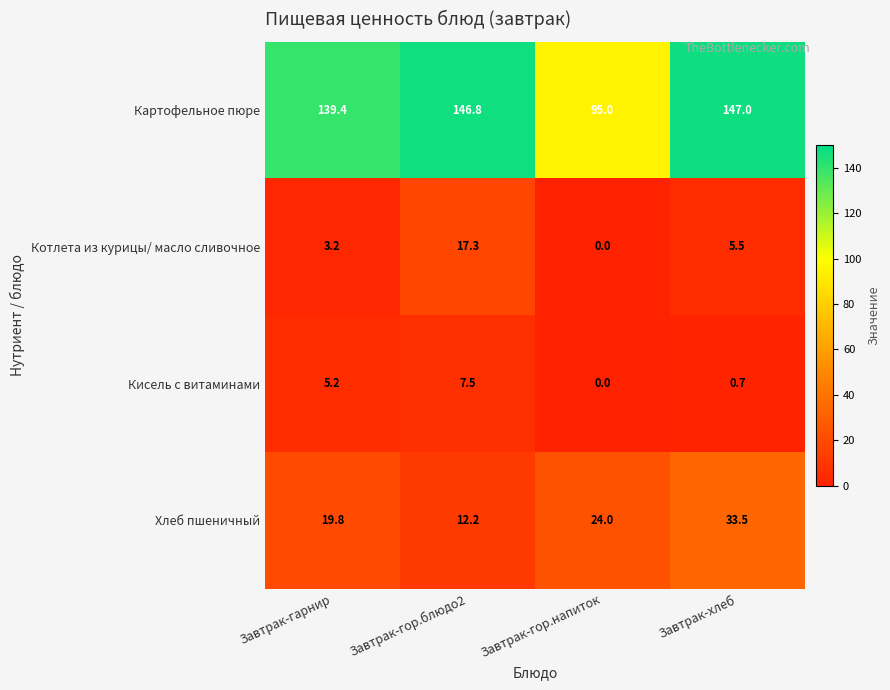

What is the average value of the Котлета из курицы/ масло сливочное series?

6.5